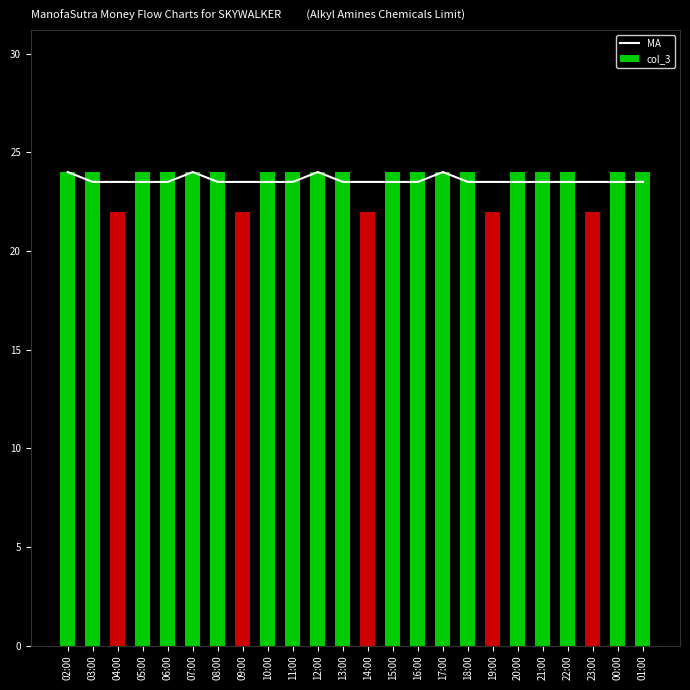

Does the chart contain any negative values?

No